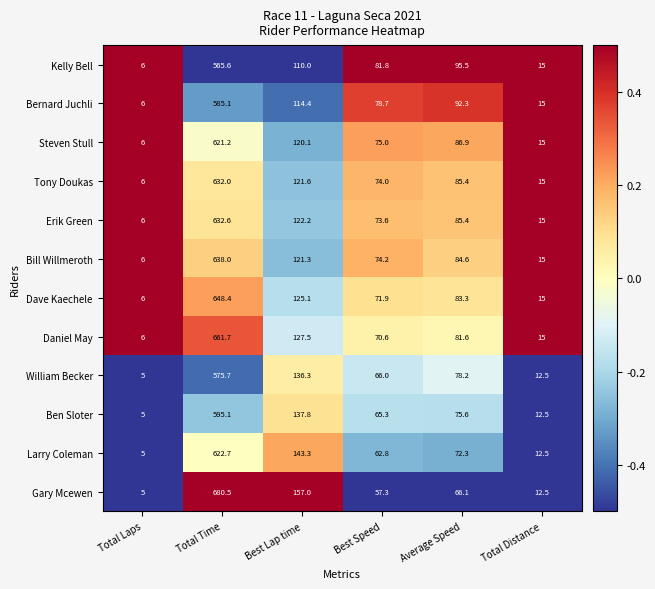

What is the total value across all series at Best Speed?

851.2